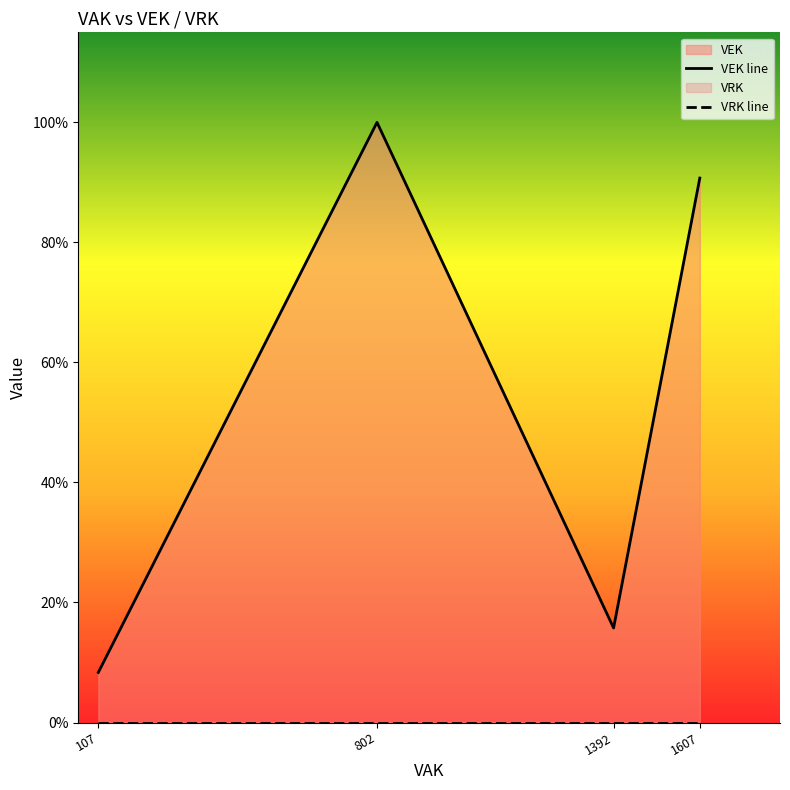

Rank the series by their average value, from highest to lowest.

VEK line, VRK line